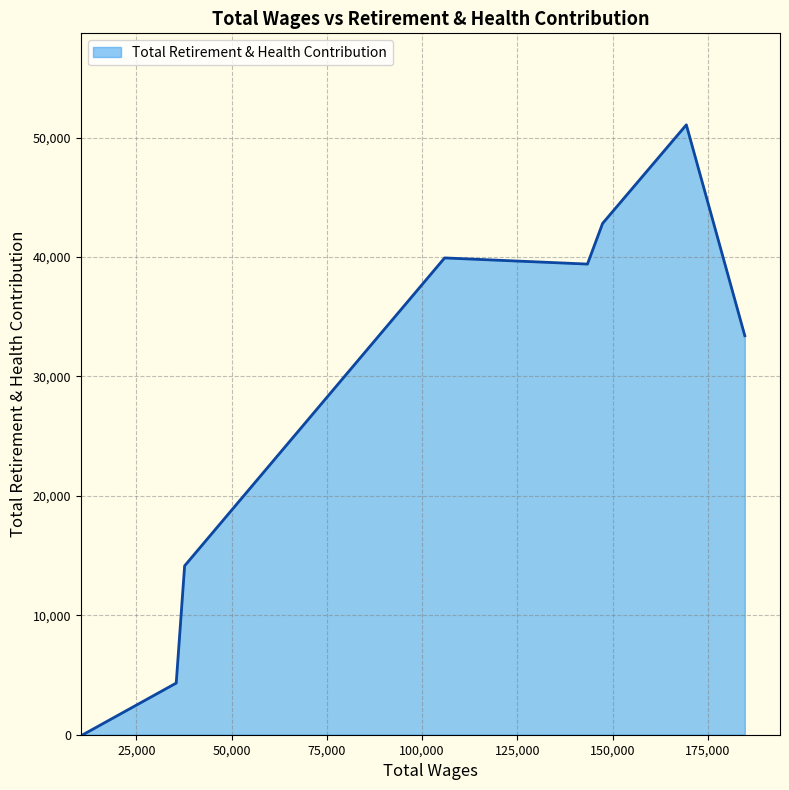

How many distinct data groups are displayed?

1